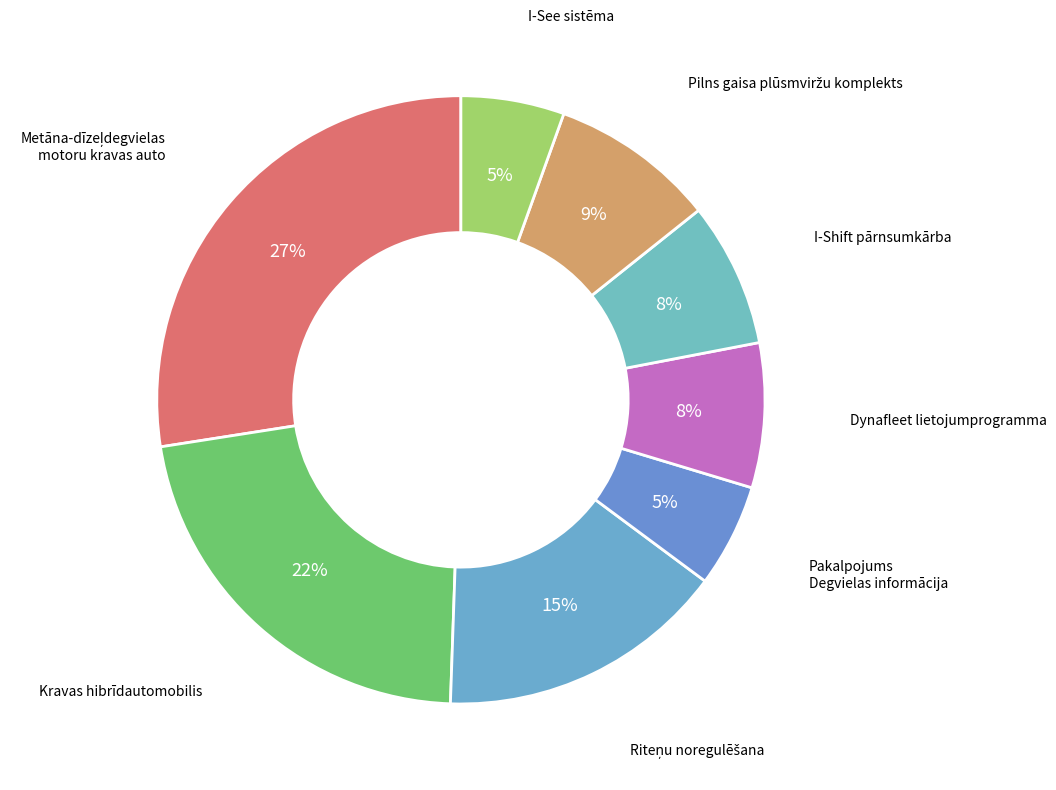

How many slices are in this pie chart?

8